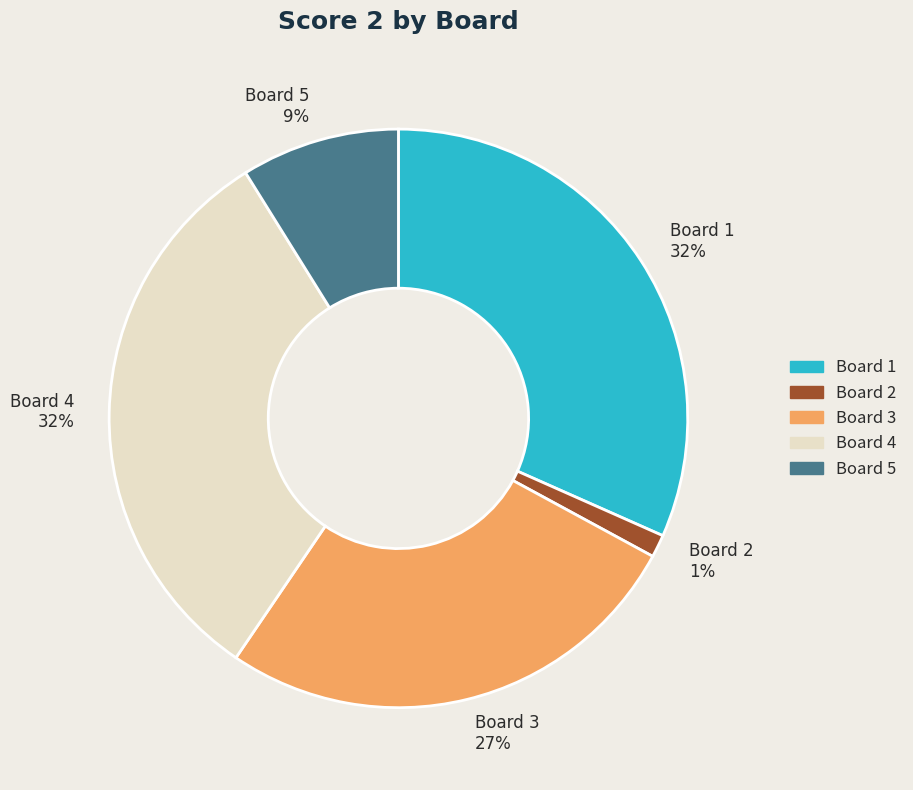

To the nearest percent, what is the average slice percentage?

20%